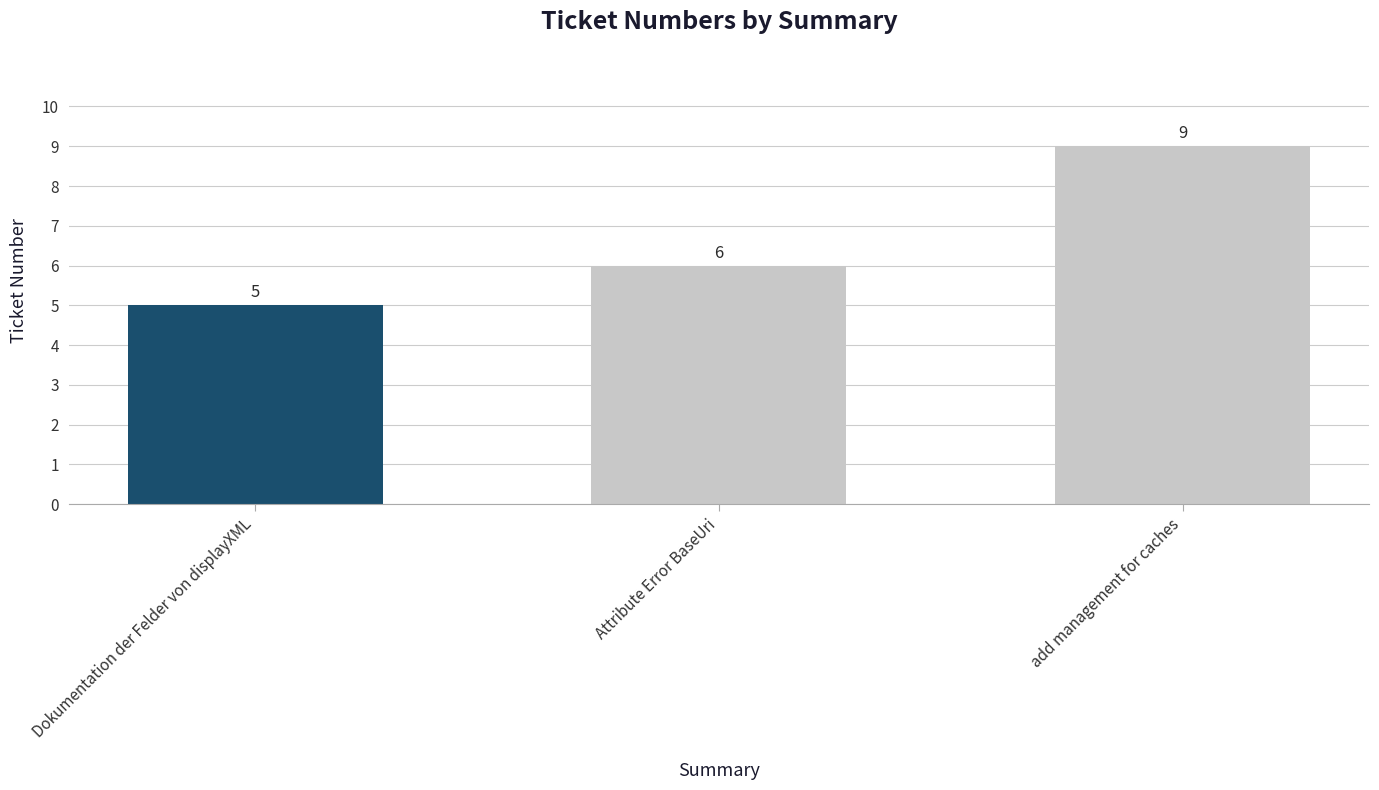

What is the label of the 1st bar from the left?

Dokumentation der Felder von displayXML